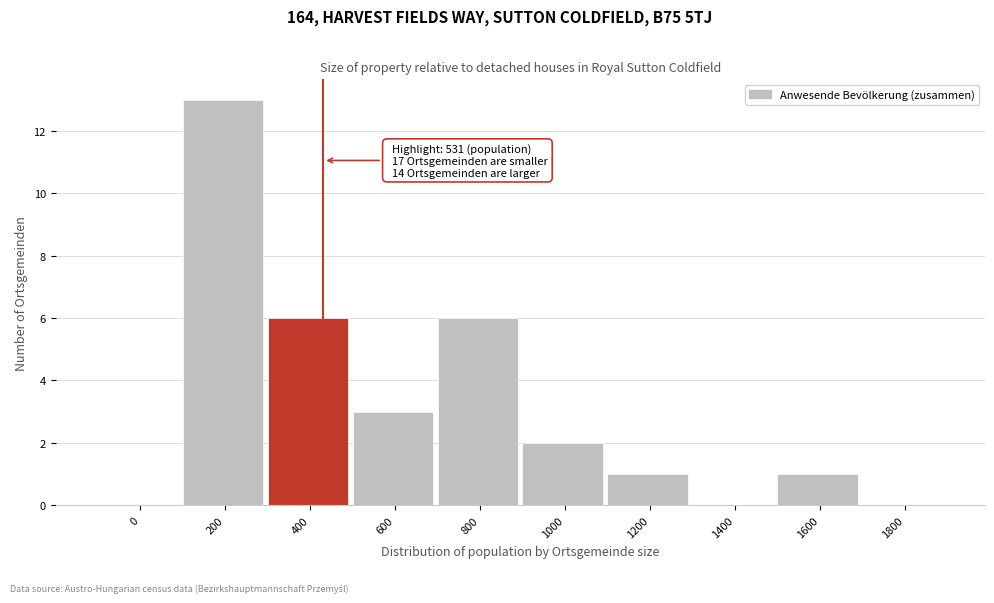

Reading left to right, what are all the values shown in this chart?

0=0	200=13	400=6	600=3	800=6	1000=2	1200=1	1400=0	1600=1	1800=0